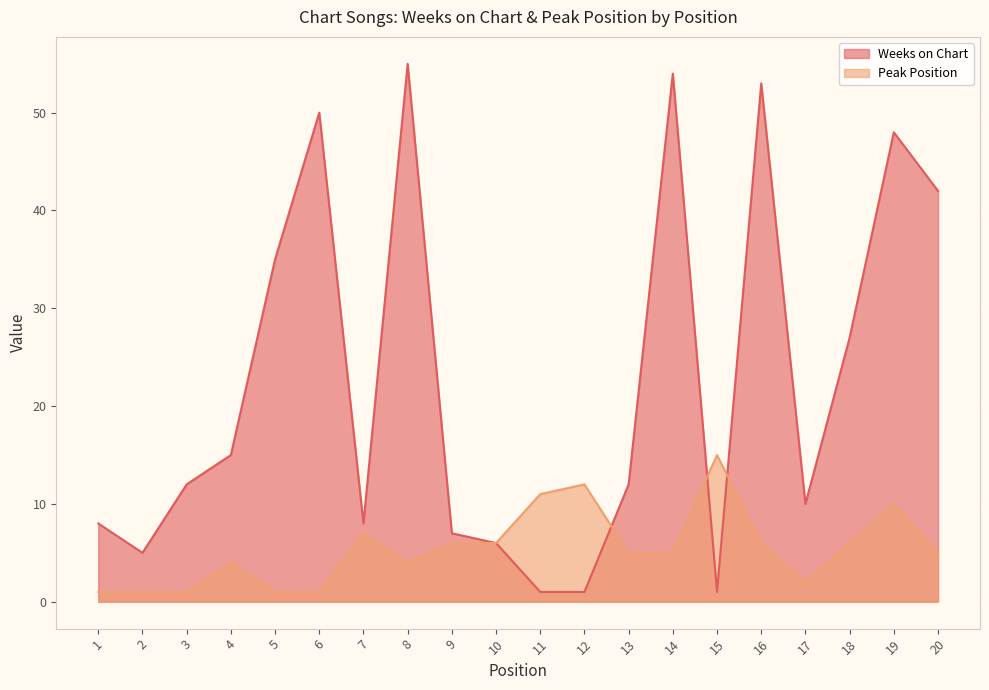

True or false: Peak Position and Weeks on Chart intersect in this chart.

True